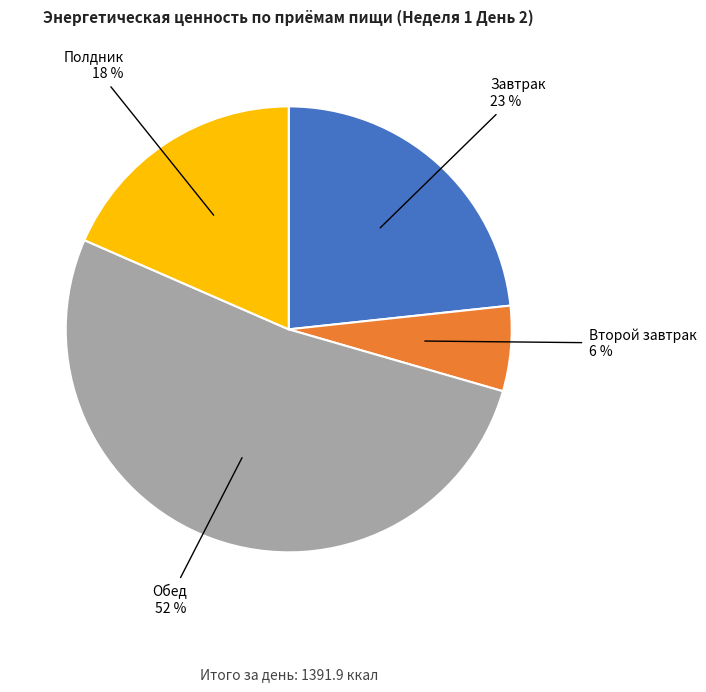

Does any single category account for the majority?

Yes